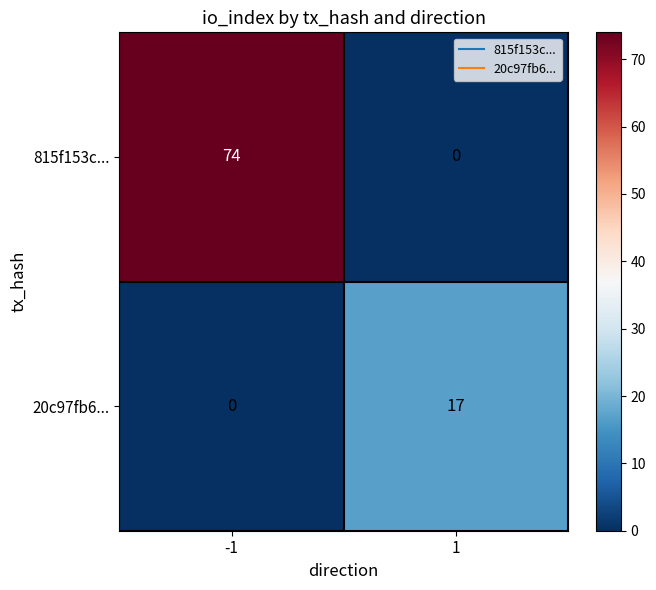

Is the value of 815f153c... at -1 greater than the value of 20c97fb6... at 1?

Yes